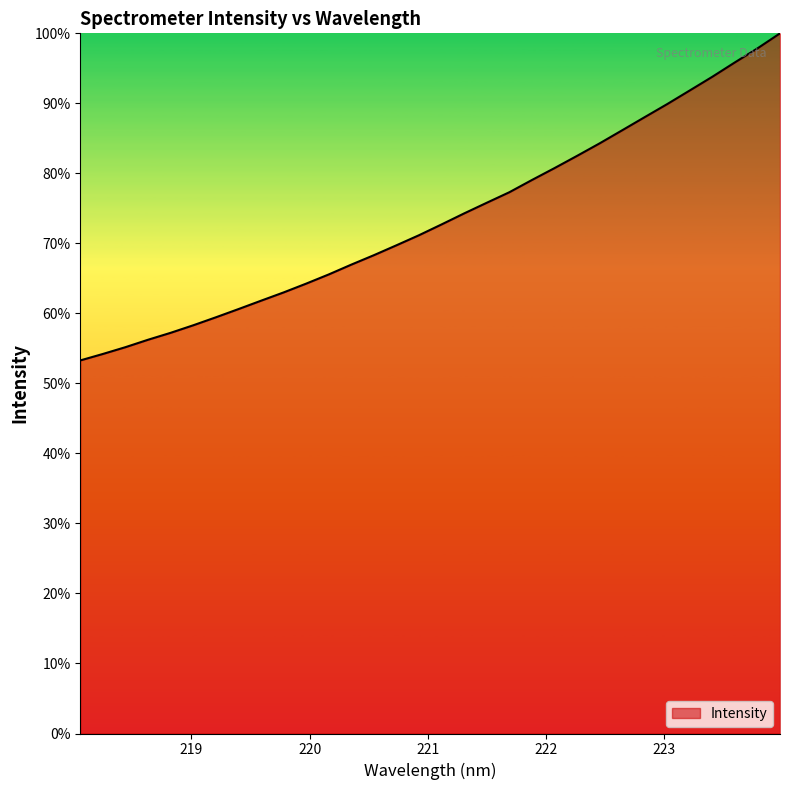

What is the difference between the second highest and second lowest values?

43.6